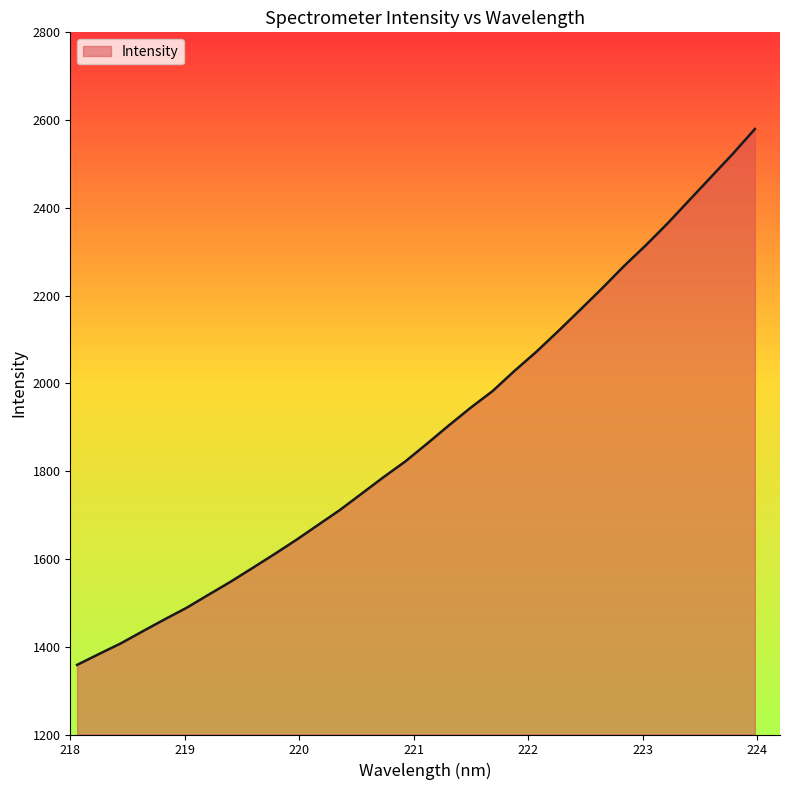

What is the minimum value shown in the chart?

1358.7